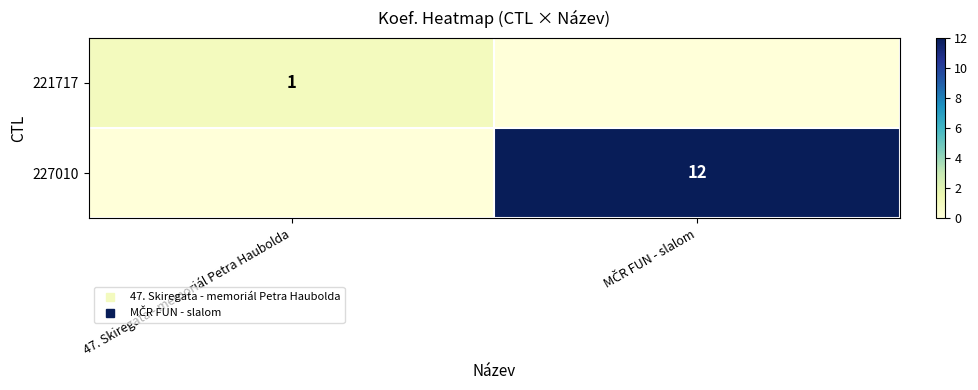

Between 47. Skiregata - memoriál Petra Haubolda and MČR FUN - slalom, which series saw the biggest shift?

227010